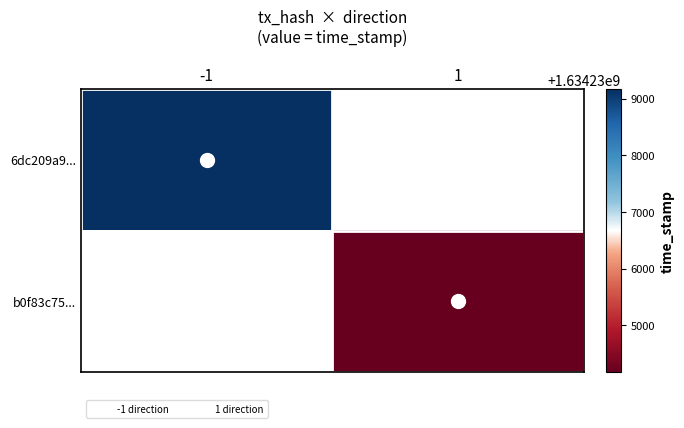

How many positive values does the b0f83c75... series have?

1